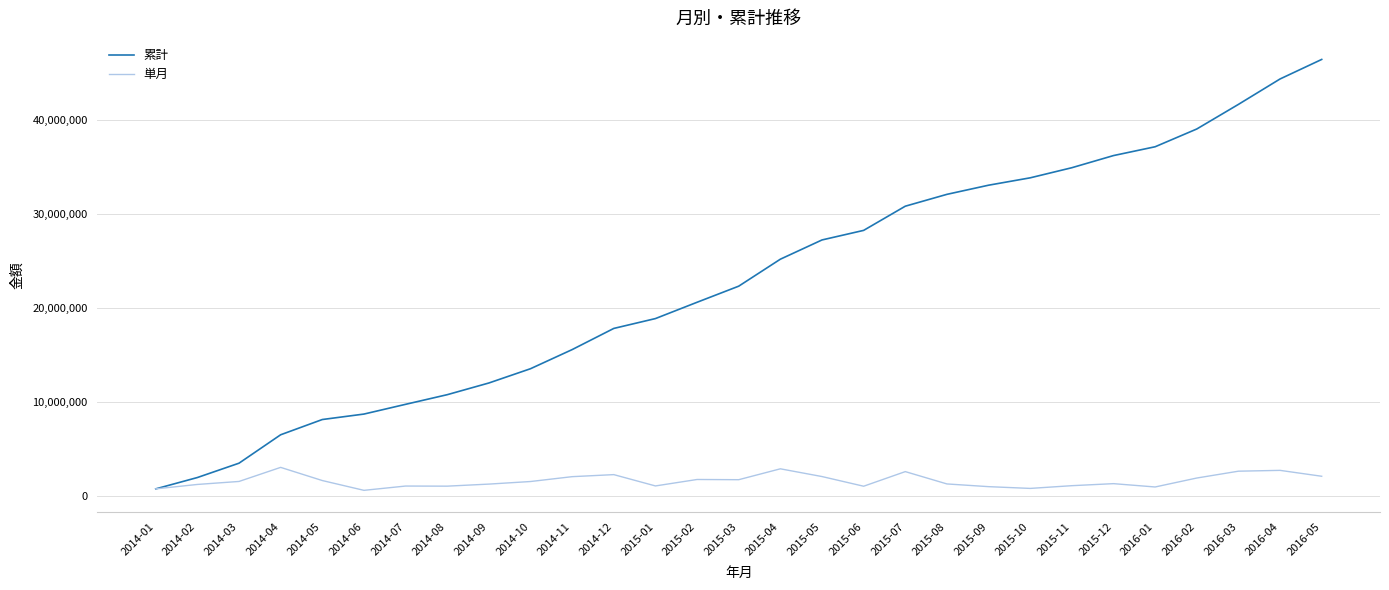

Rank the series at 2015-08 from lowest to highest value.

単月, 累計